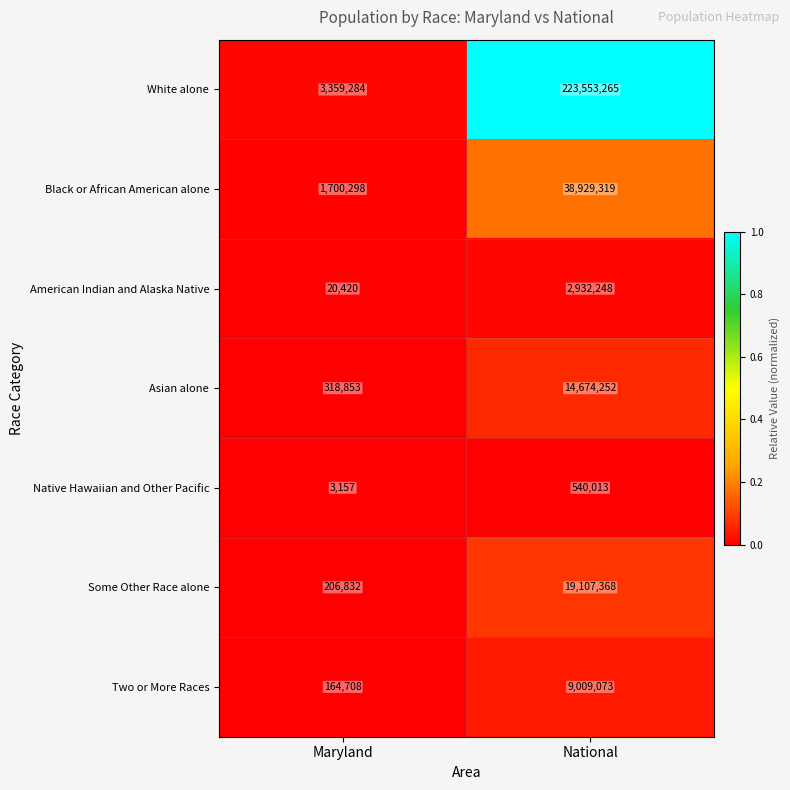

What is the difference between the maximum and minimum values in the Native Hawaiian and Other Pacific series?

536856